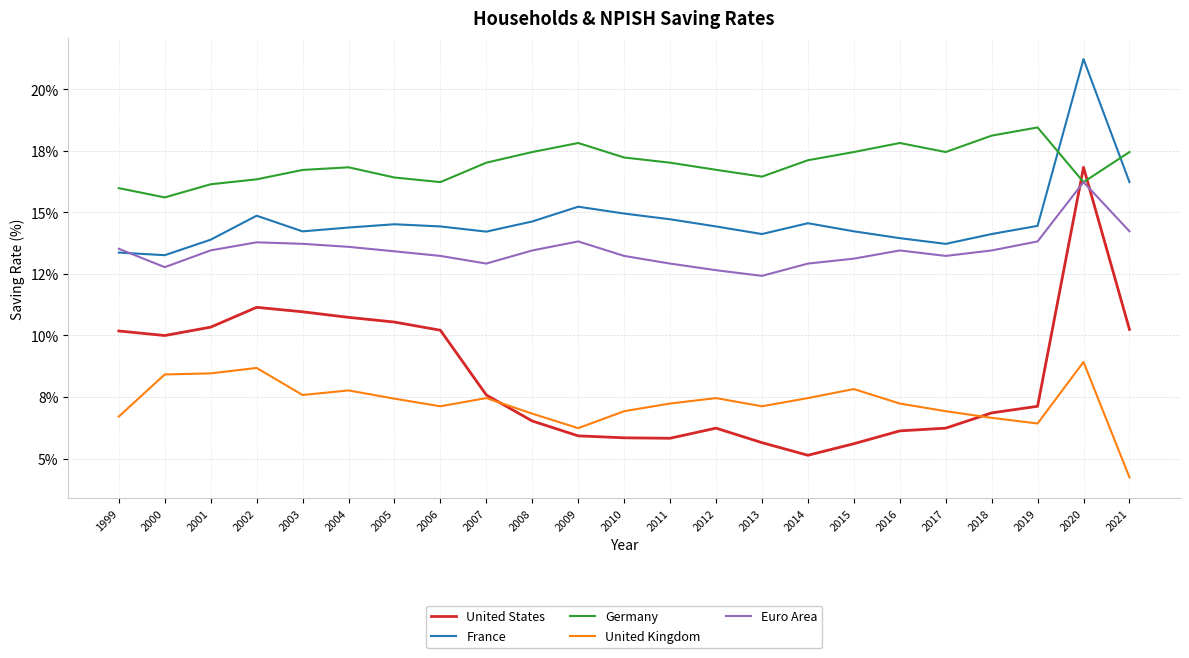

What are all the series names shown in the legend?

United States, France, Germany, United Kingdom, Euro Area